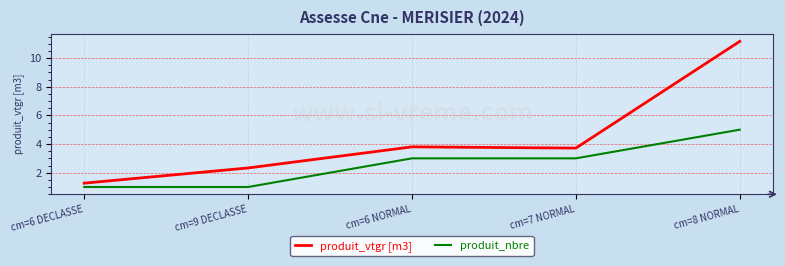

What is the highest value of the produit_vtgr [m3] series?

11.2